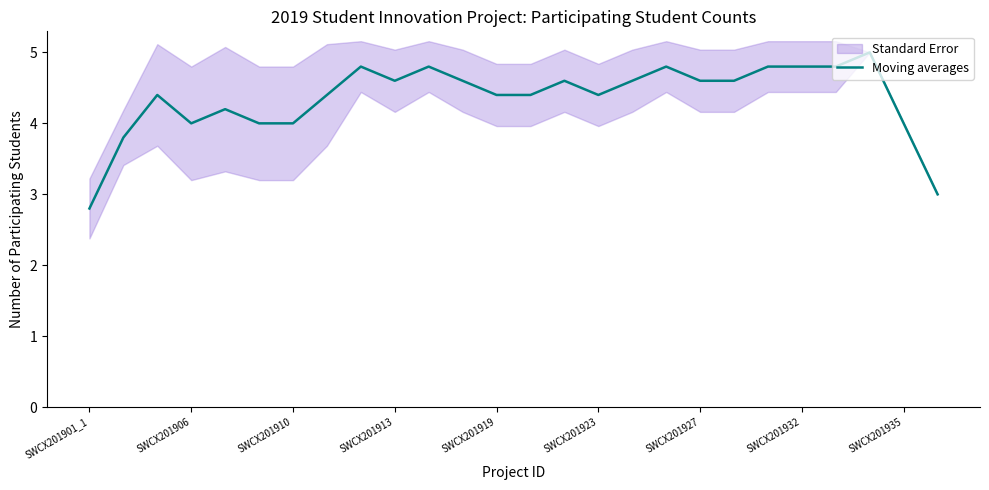

What is the greatest value displayed?

5.0